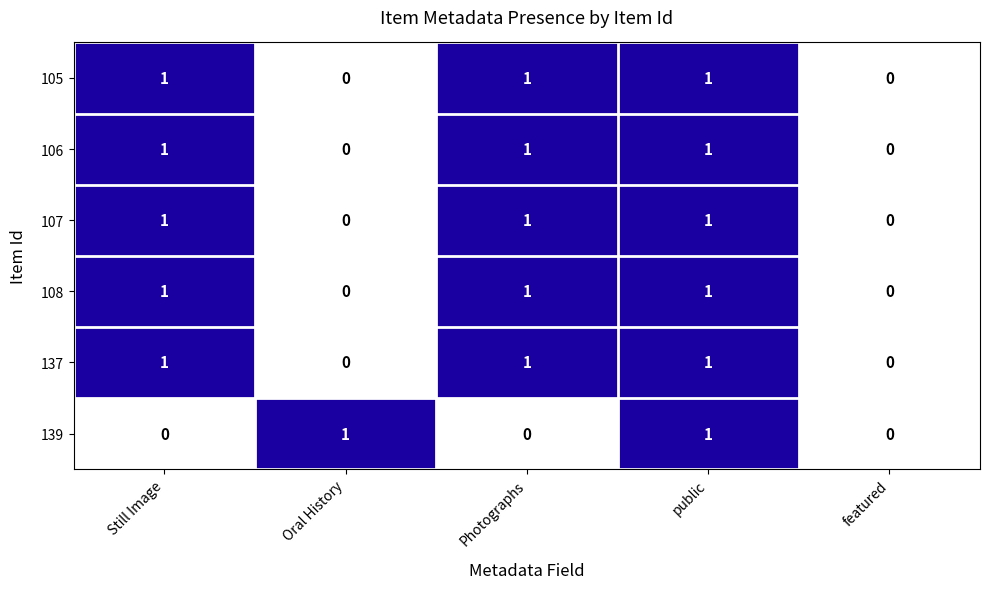

What is the sum of all 108 values?

3